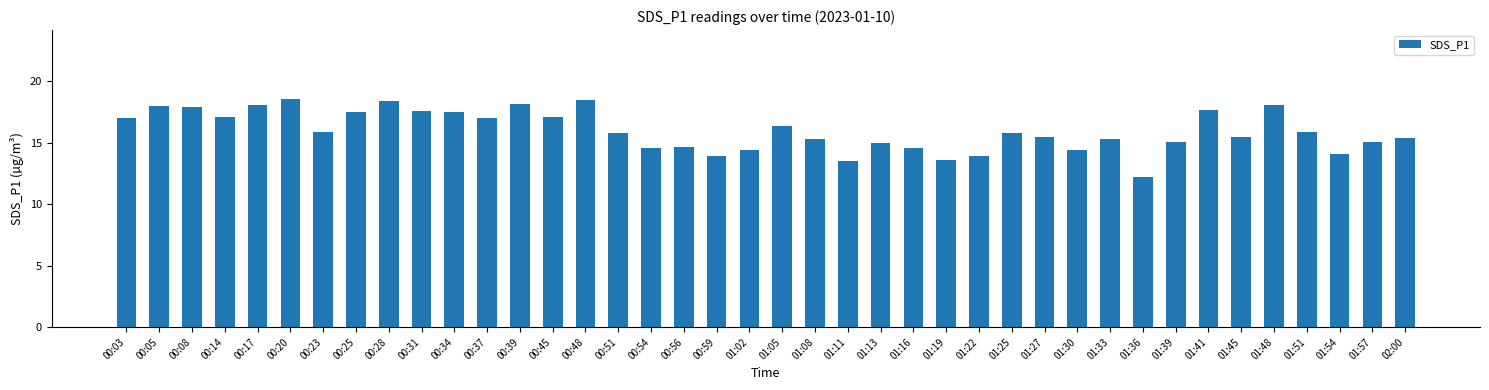

What is the sum of all values?

640.2